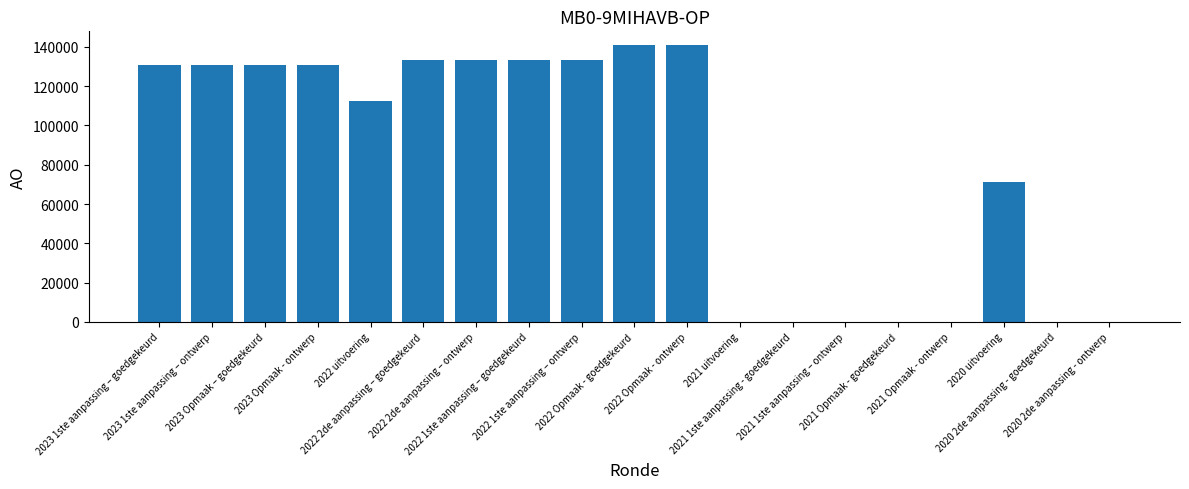

Count the number of data series in this chart.

1